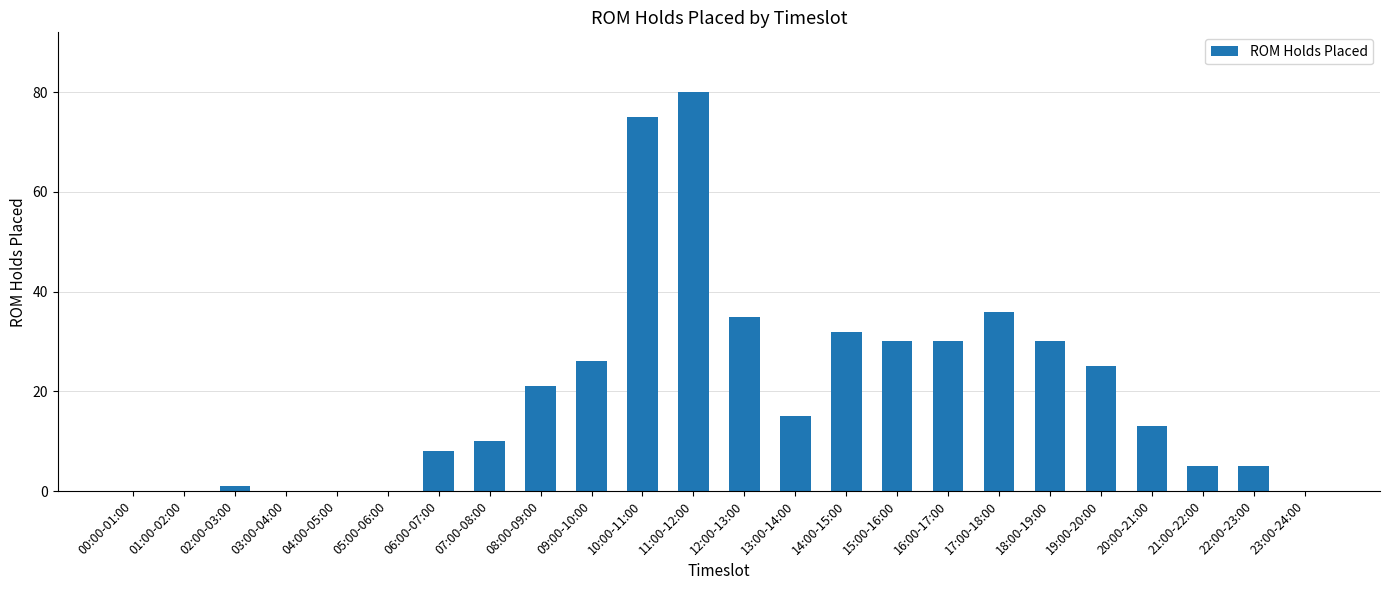

Which label corresponds to the largest value in the chart?

11:00-12:00